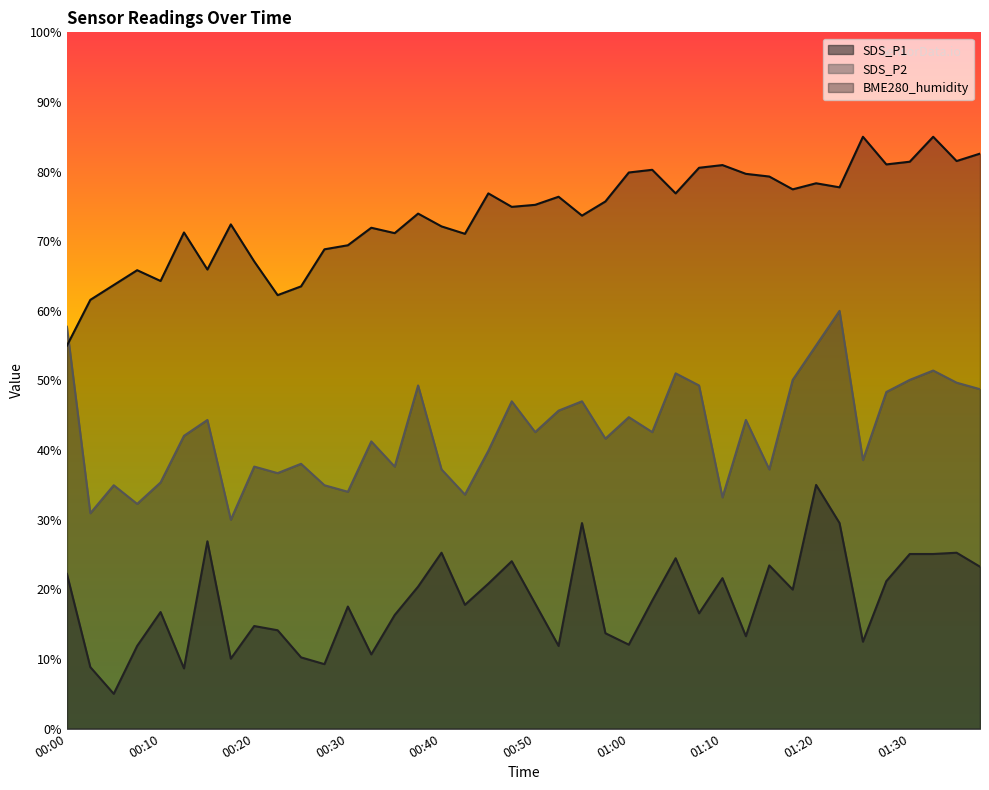

What is the difference between the maximum and minimum values in the BME280_humidity series?

30.0